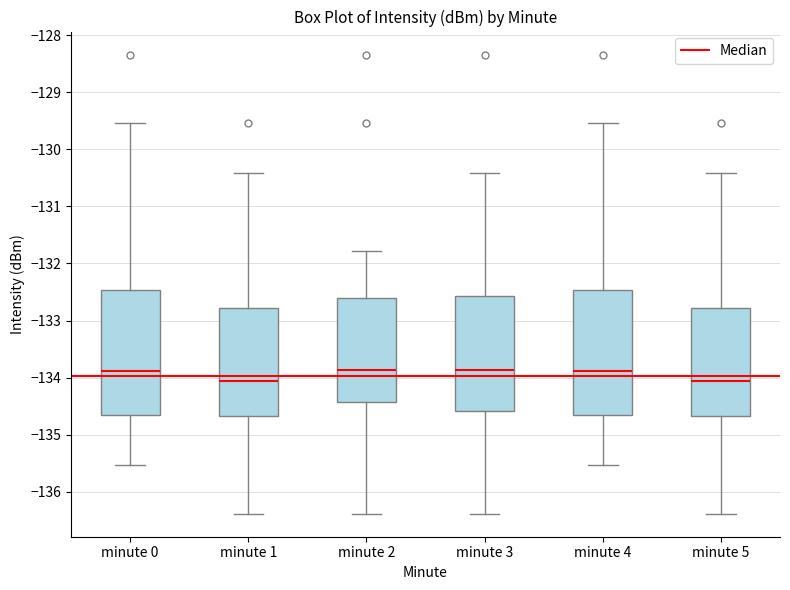

Reading left to right, read every box against the y-axis: the position of its median line, the range the box covers, and the ends of its whiskers. The values are not printed on the chart, so give them approximately, as read against the axis.

minute 0: median -133.9, box -134.6 to -132.5, whiskers -135.5 to -129.5
minute 1: median -134.1, box -134.7 to -132.8, whiskers -136.4 to -130.4
minute 2: median -133.9, box -134.4 to -132.6, whiskers -136.4 to -131.8
minute 3: median -133.9, box -134.6 to -132.6, whiskers -136.4 to -130.4
minute 4: median -133.9, box -134.6 to -132.5, whiskers -135.5 to -129.5
minute 5: median -134.1, box -134.7 to -132.8, whiskers -136.4 to -130.4